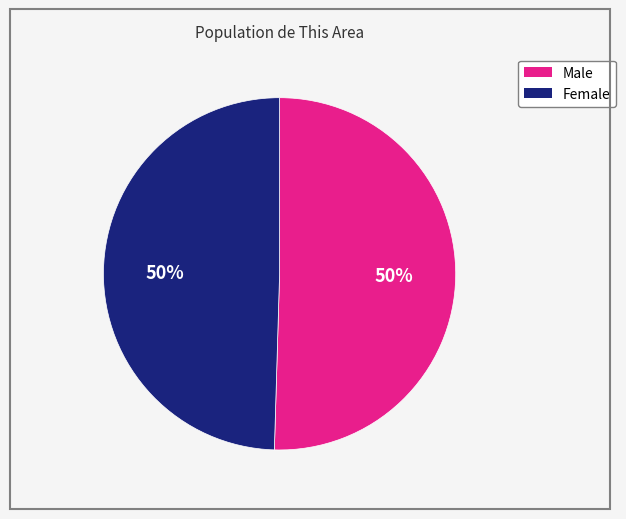

Do Female and Male together represent more than half of the pie?

Yes